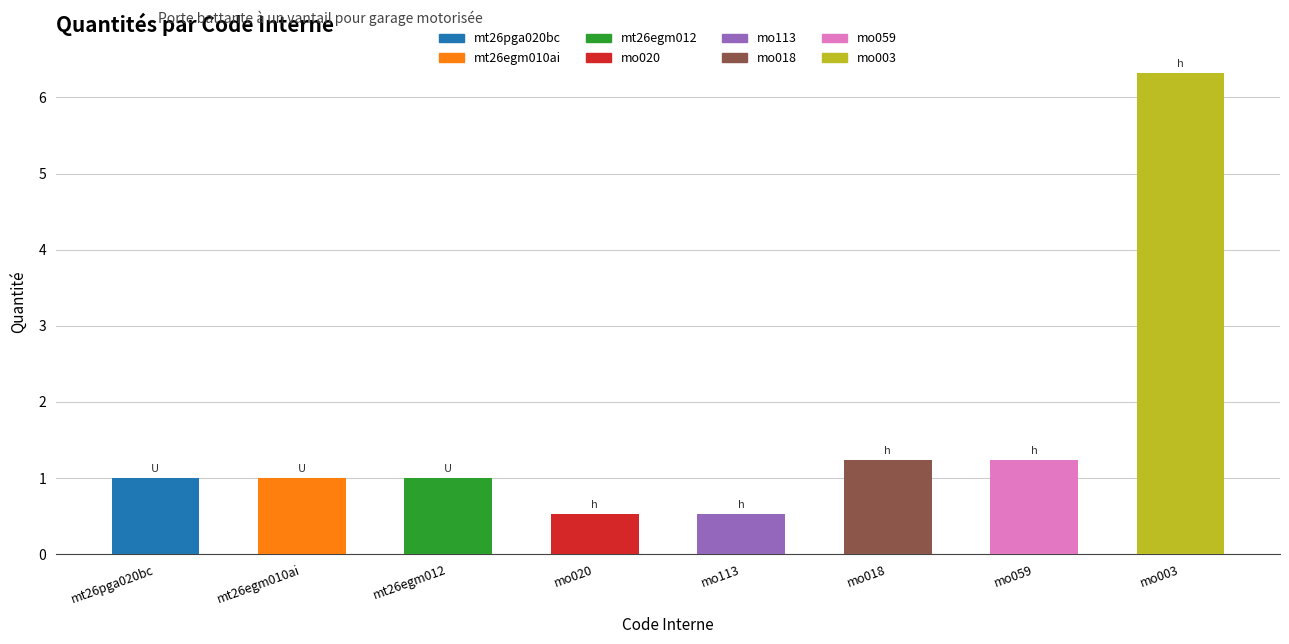

What position from the left is mt26pga020bc?

1